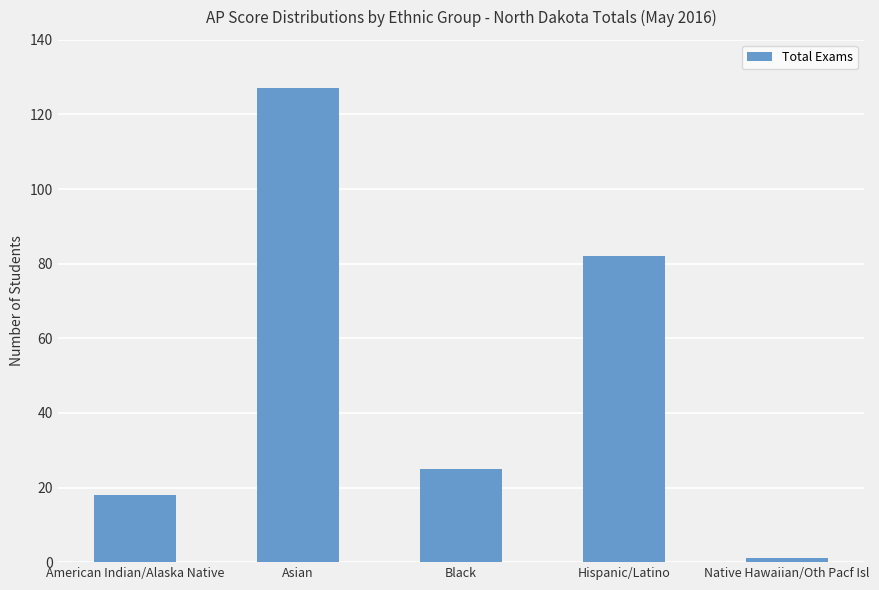

List the labels in order of value, largest first.

Asian, Hispanic/Latino, Black, American Indian/Alaska Native, Native Hawaiian/Oth Pacf Isl